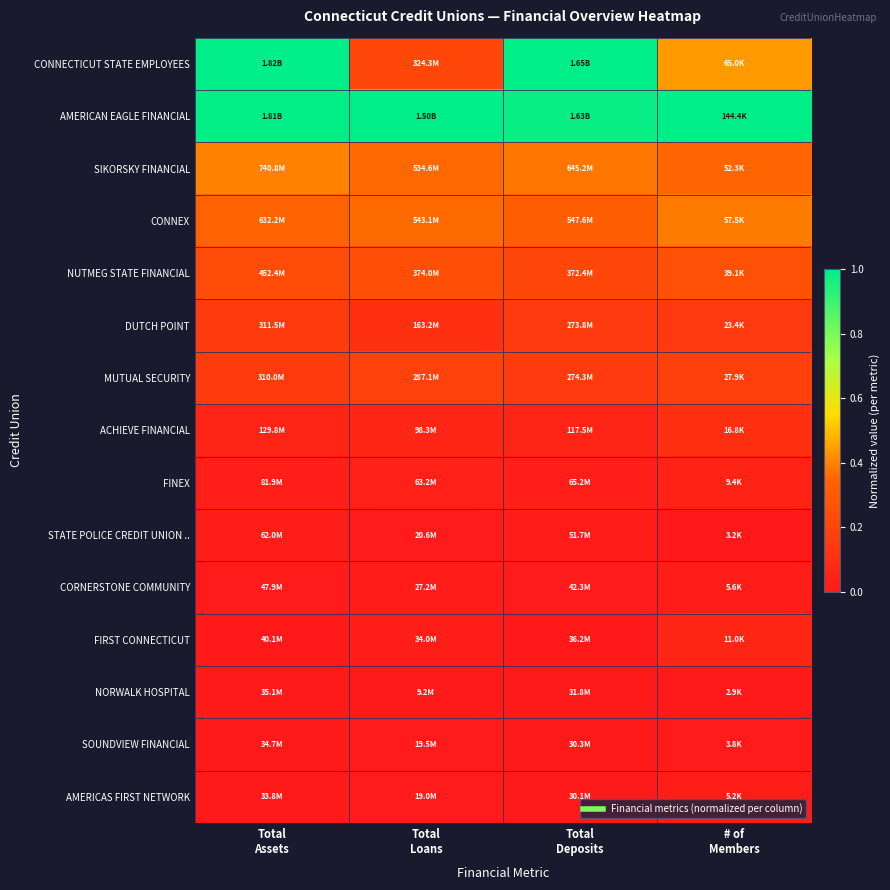

Which series has the largest total across all categories?

AMERICAN EAGLE FINANCIAL